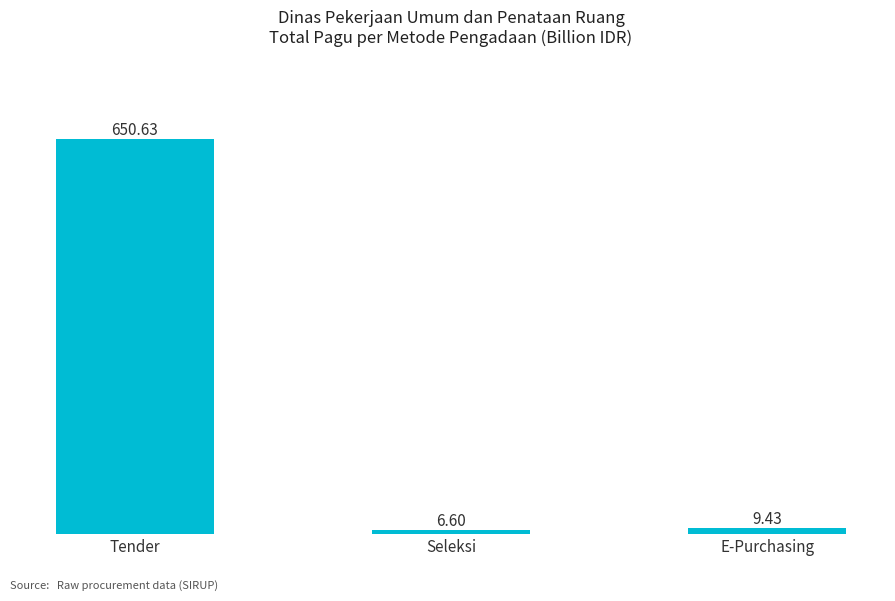

Reading right to left, list all the values displayed in this chart.

E-Purchasing=9.4	Seleksi=6.6	Tender=650.6